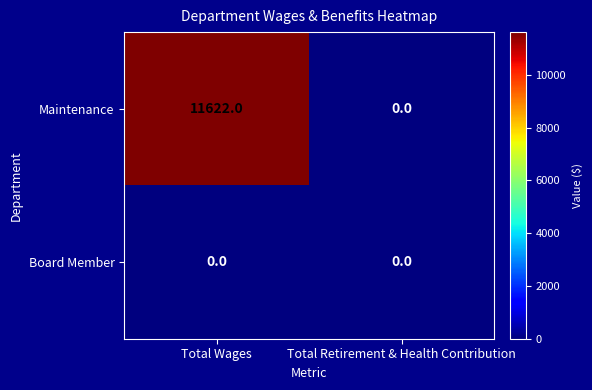

Rank the series at Total Wages from highest to lowest value.

Maintenance, Board Member